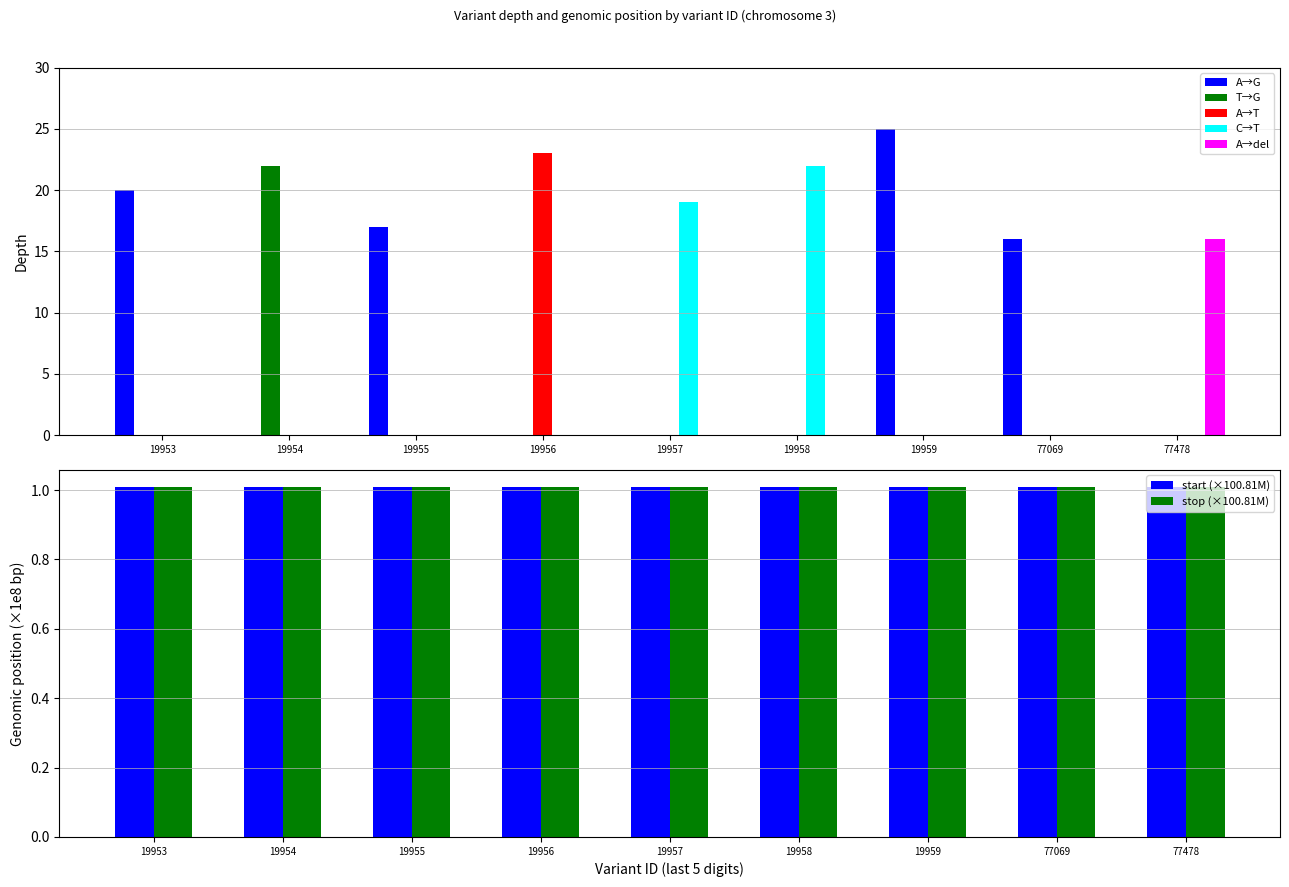

What is the highest value of the stop (×100.81M) series?

1.0